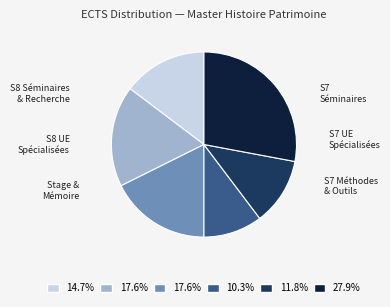

How many slices are in this pie chart?

6